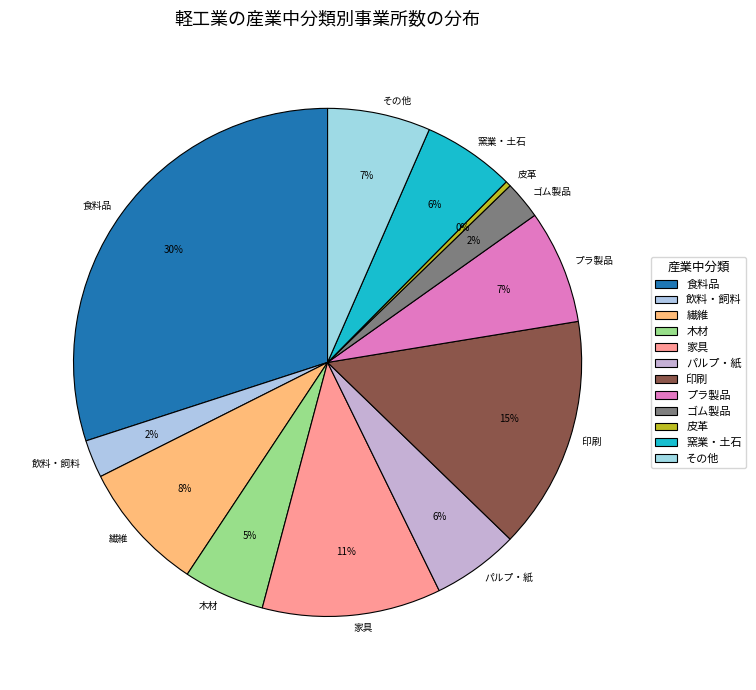

Which slice is the smallest?

皮革